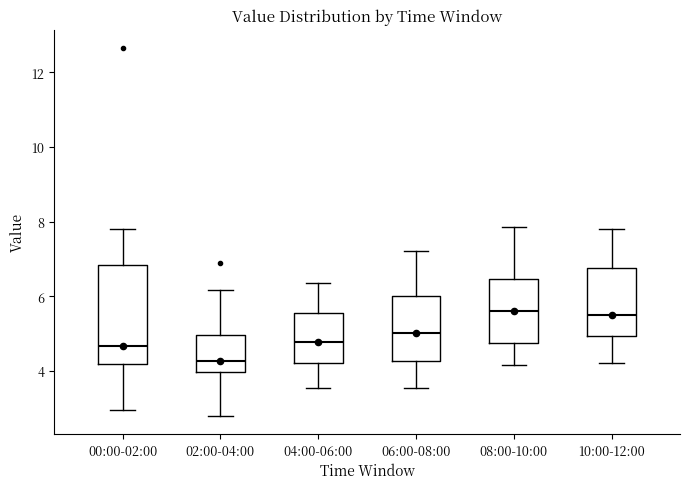

Reading left to right, read every box against the y-axis: the position of its median line, the range the box covers, and the ends of its whiskers. The values are not printed on the chart, so give them approximately, as read against the axis.

00:00-02:00: median 4.6, box 4.2 to 6.8, whiskers 3.0 to 7.8
02:00-04:00: median 4.2, box 4.0 to 5.0, whiskers 2.8 to 6.2
04:00-06:00: median 4.8, box 4.2 to 5.6, whiskers 3.6 to 6.4
06:00-08:00: median 5.0, box 4.2 to 6.0, whiskers 3.6 to 7.2
08:00-10:00: median 5.6, box 4.8 to 6.4, whiskers 4.2 to 7.8
10:00-12:00: median 5.6, box 5.0 to 6.8, whiskers 4.2 to 7.8